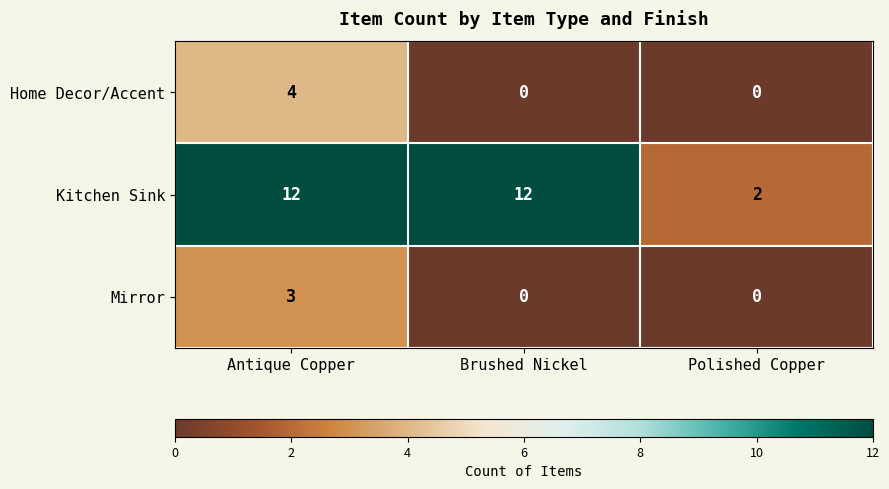

Which series has the largest range (max minus min)?

Kitchen Sink